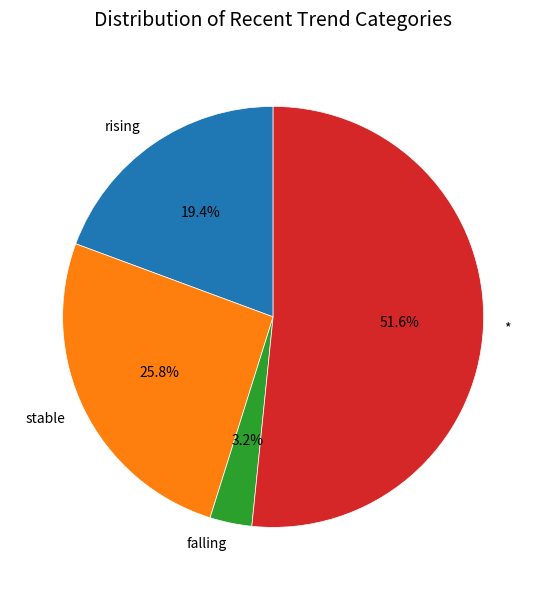

Between rising and *, which is larger?

*